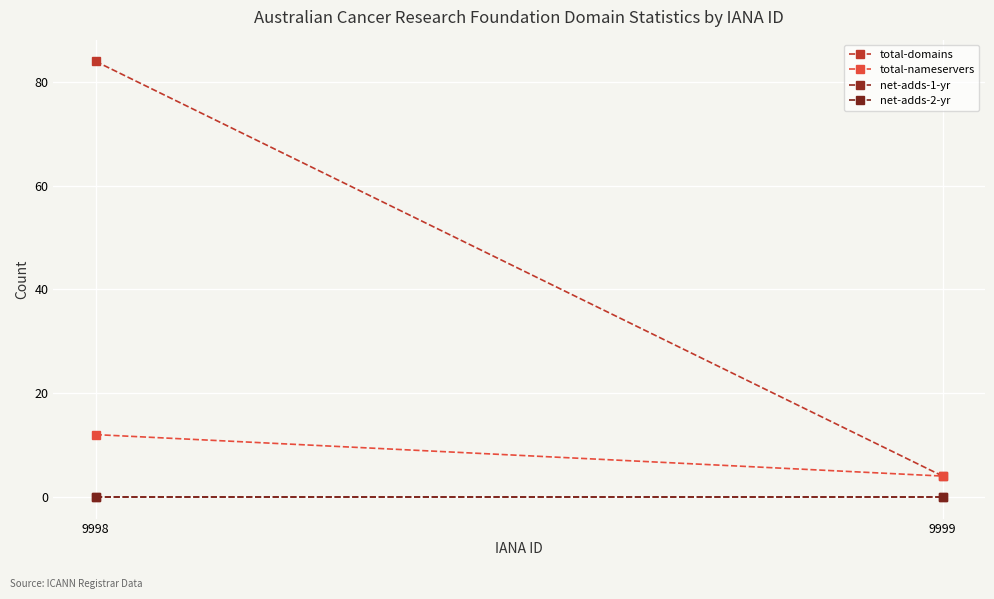

What is the difference between the total-domains values at 9998 and 9999?

80